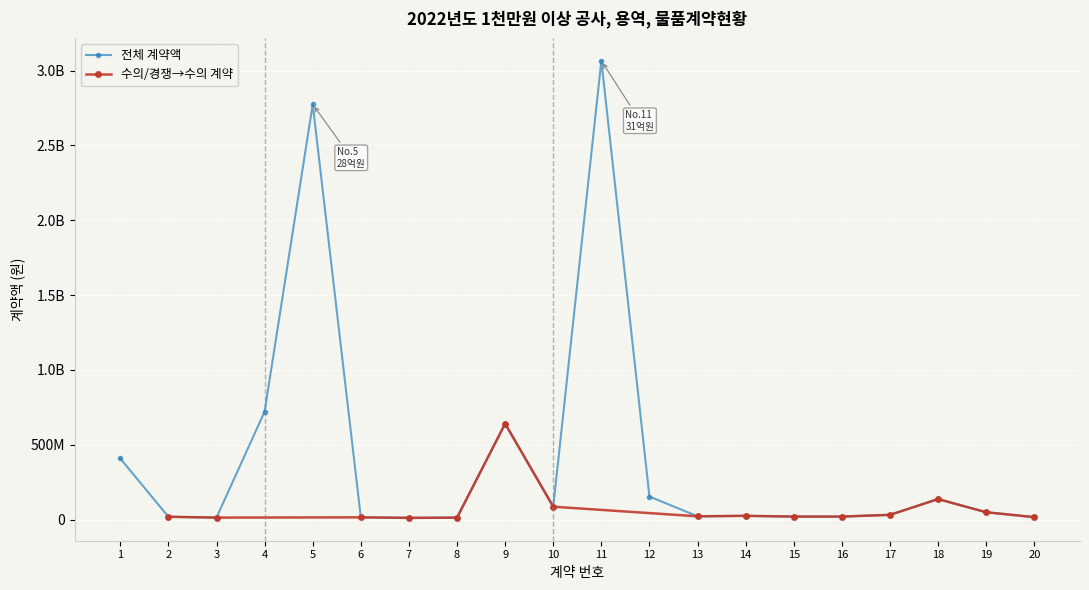

Reading right to left, transcribe all the data shown in this chart.

16196400	49000000	137000000	31590000	20000000	20000000	25000000	21820376	154000000	3066300000	86000000	641060421	12860000	11400000	14900000	2774944300	721600000	13200000	18645000	408332570